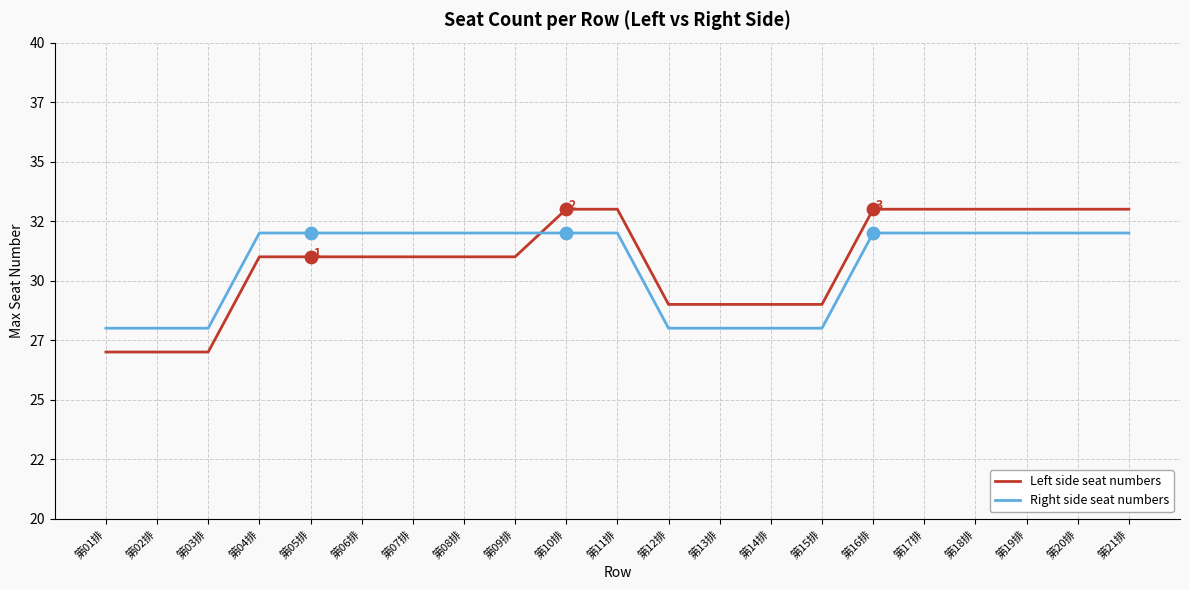

At how many categories does at least one series exceed 31?

14